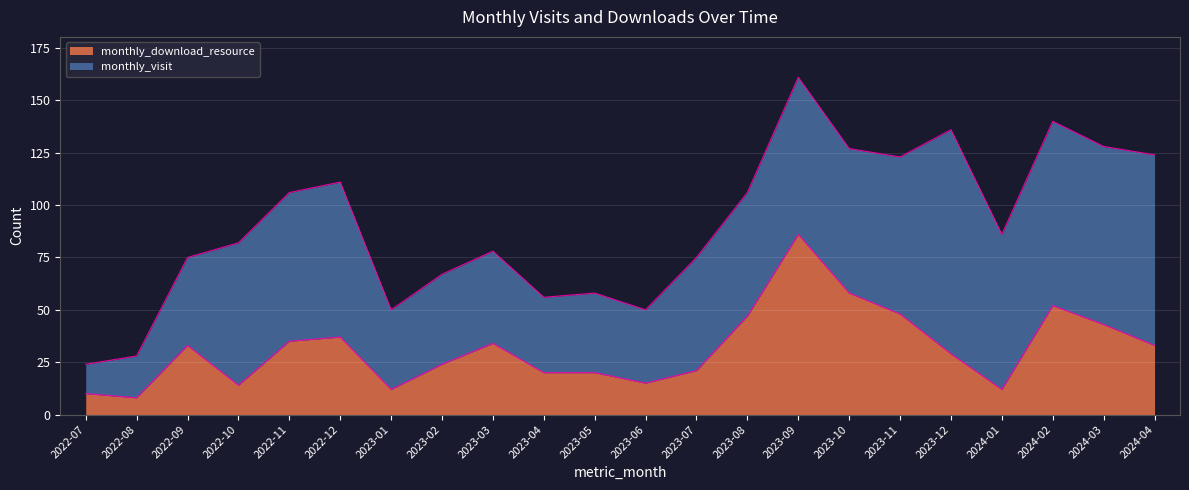

Where does the data first go above 33?

2022-11